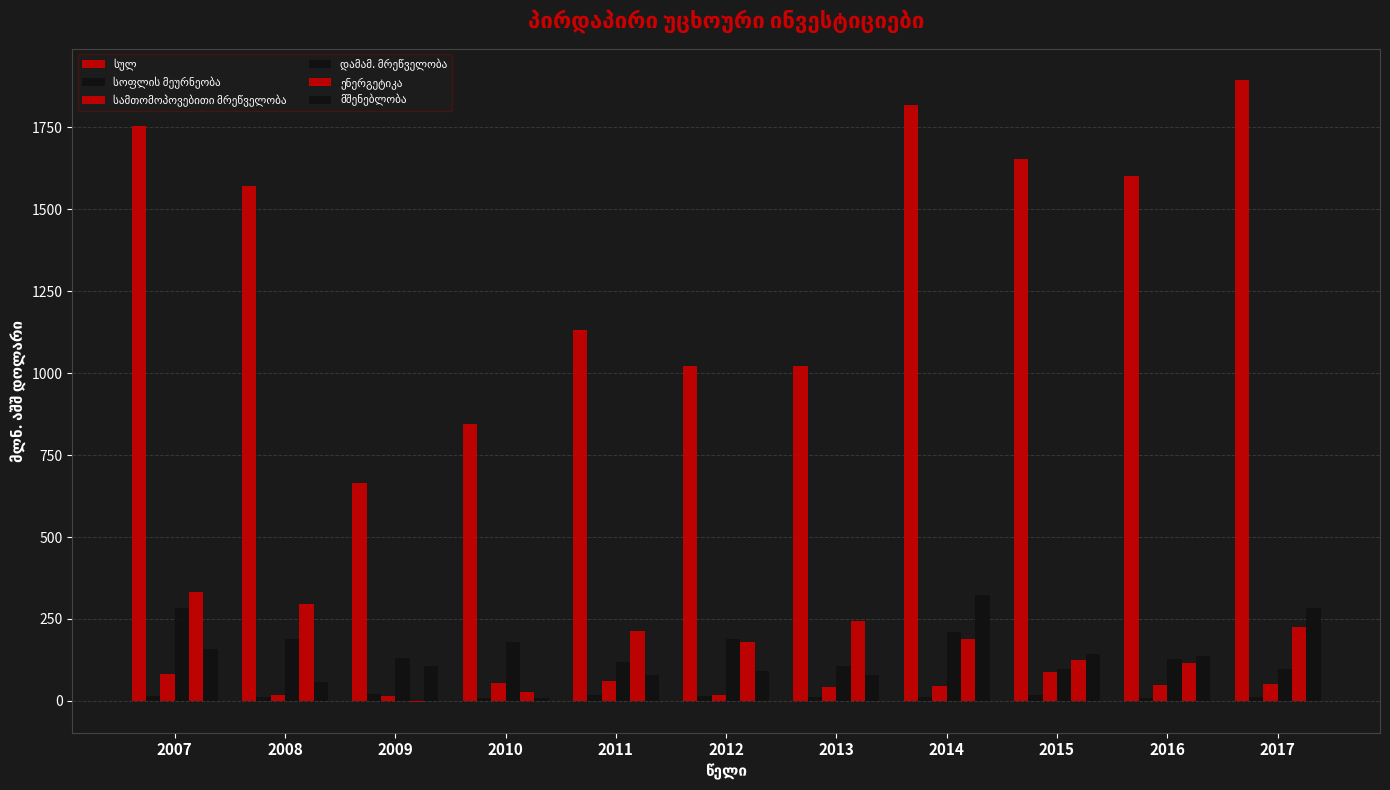

How many distinct data groups are displayed?

6